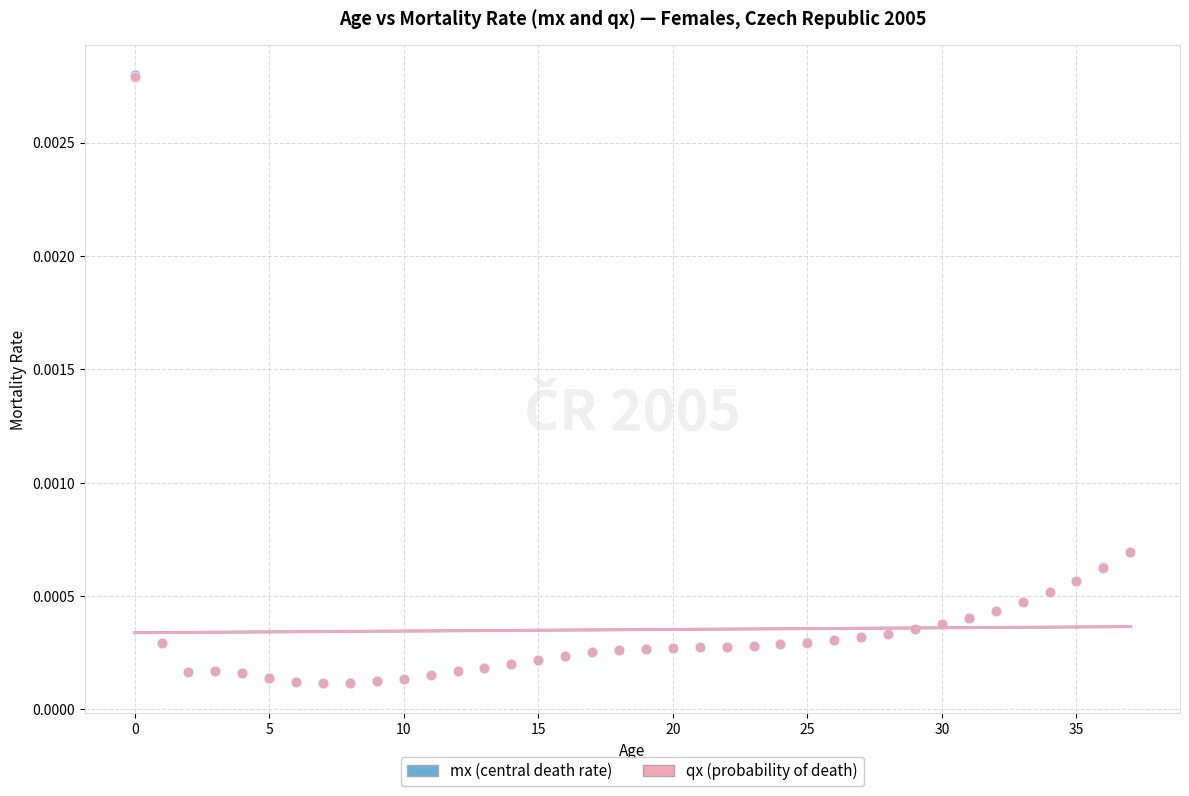

Which series has the widest spread of Y values?

mx (central death rate)